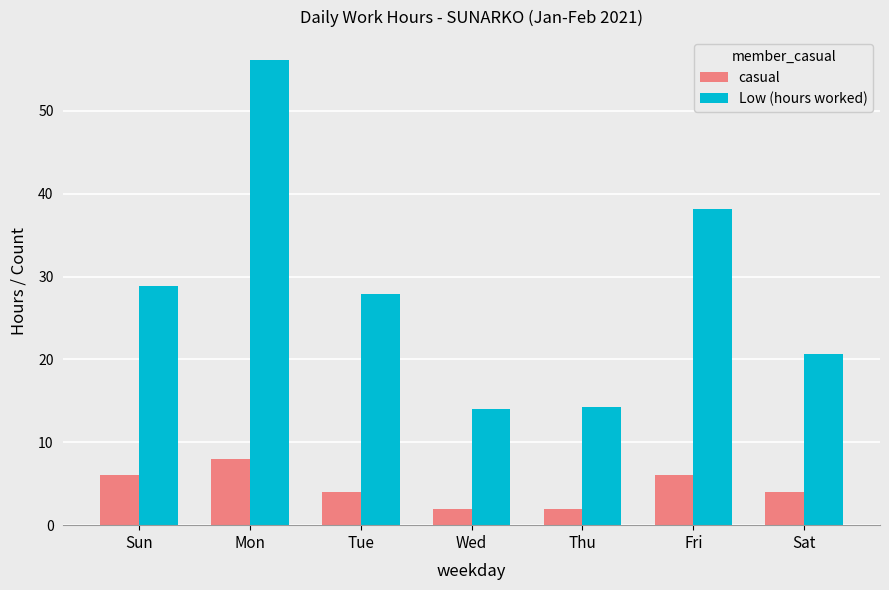

At which category is the sum across all series the highest?

Mon